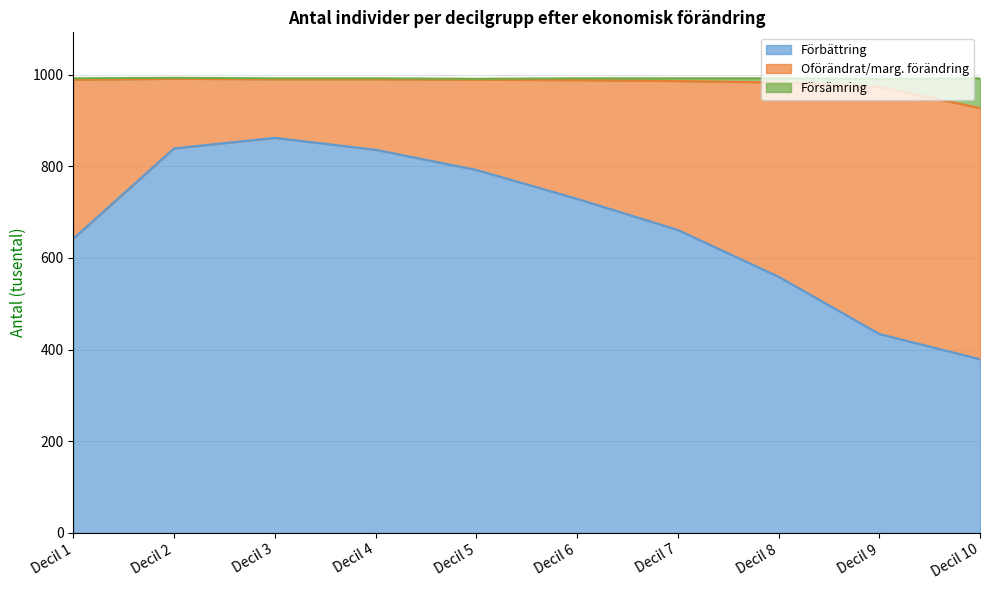

Which category has the highest value in the Förbättring series?

Decil 3